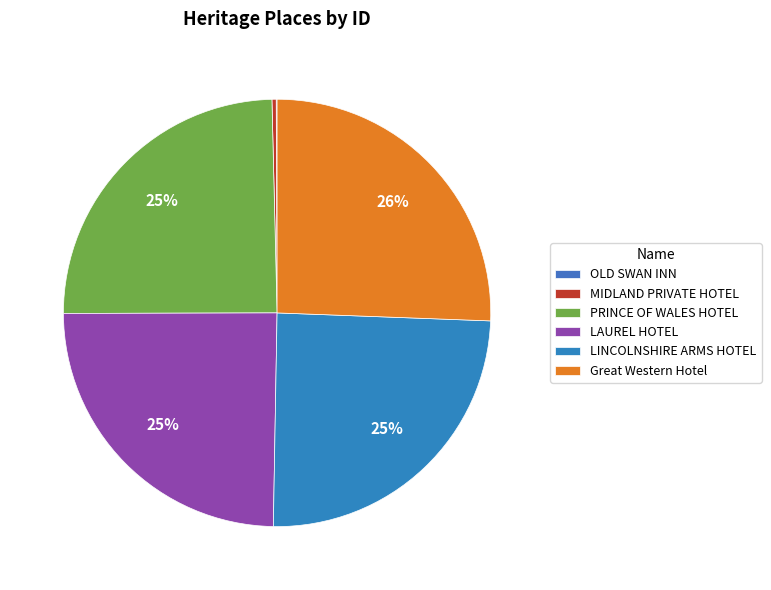

Does PRINCE OF WALES HOTEL represent more than half of the total?

No